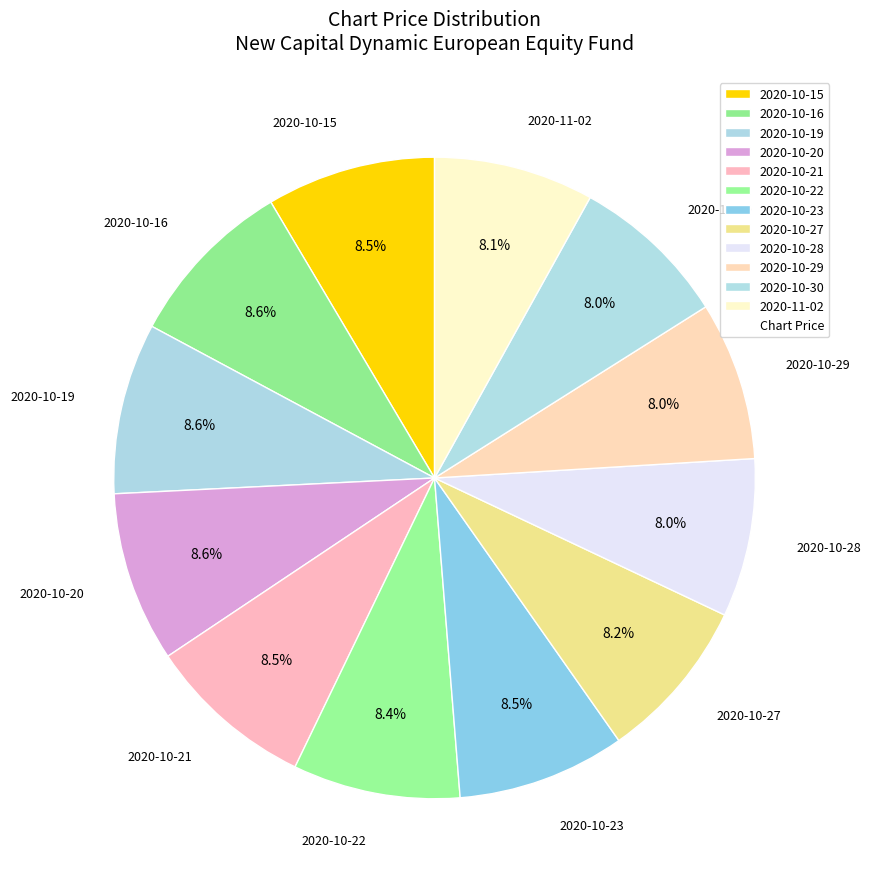

Is it true that 2020-10-29 is 3% of the pie?

False